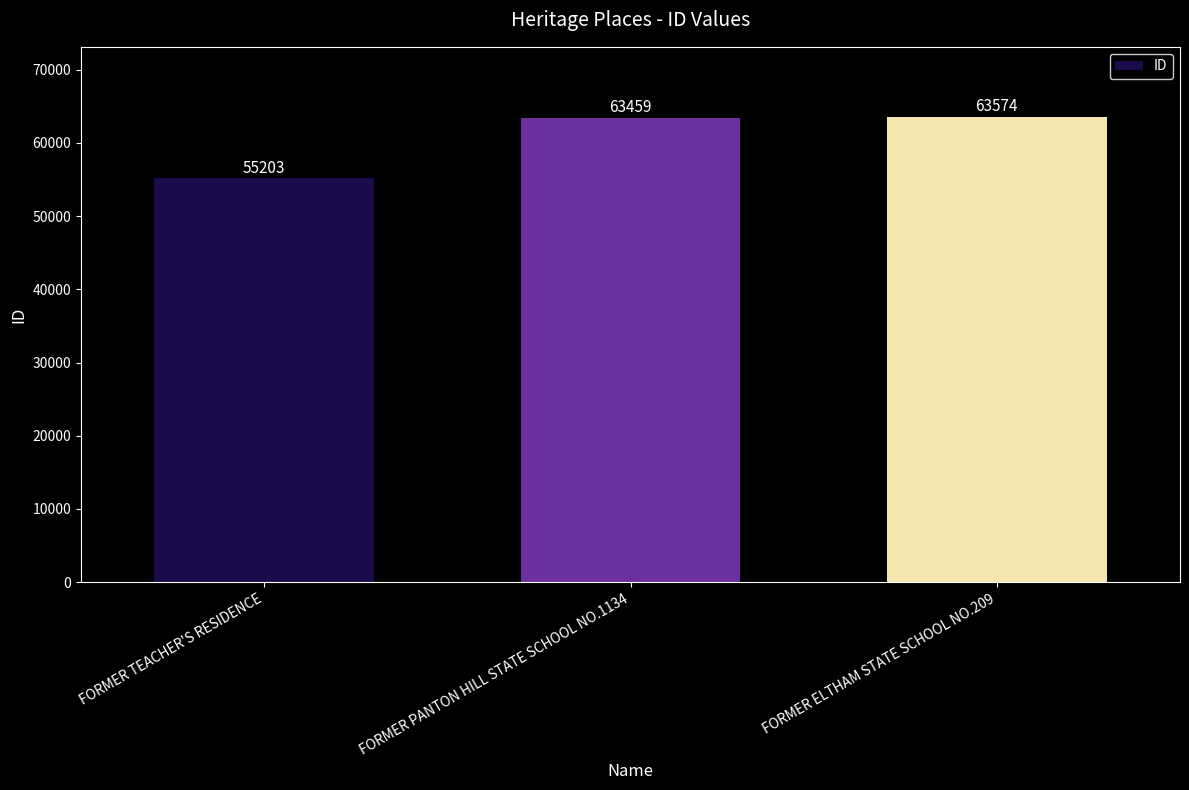

What is the value of the 2nd bar from the left?

63459